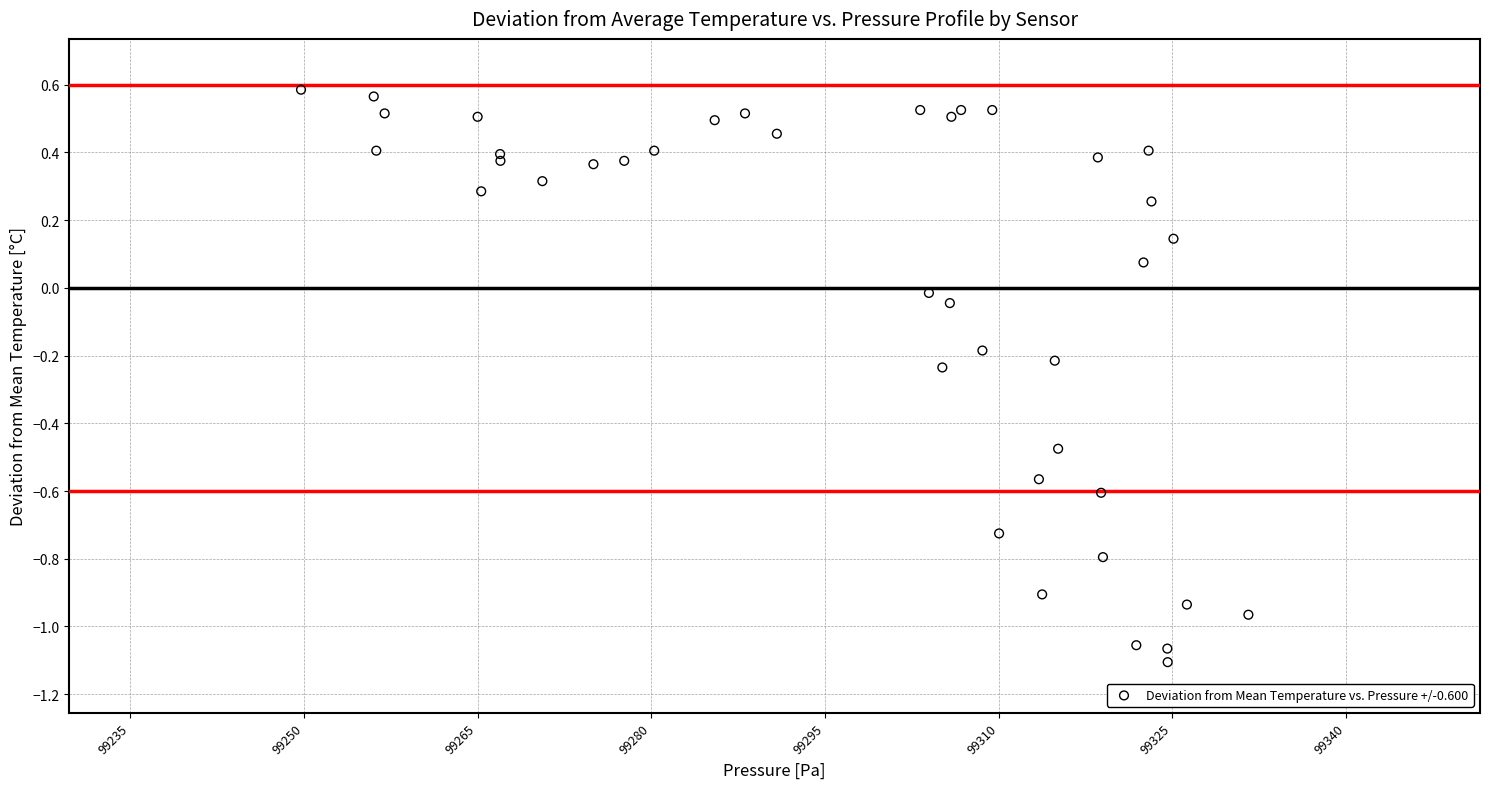

What is the range of Y values (max minus min)?

1.7